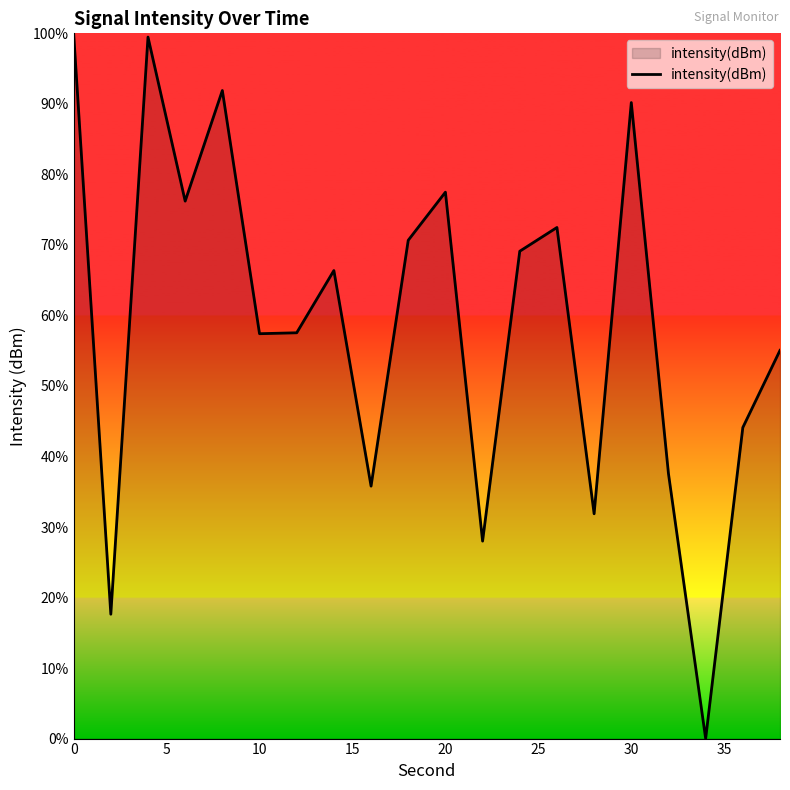

What is the greatest value displayed?

100.0